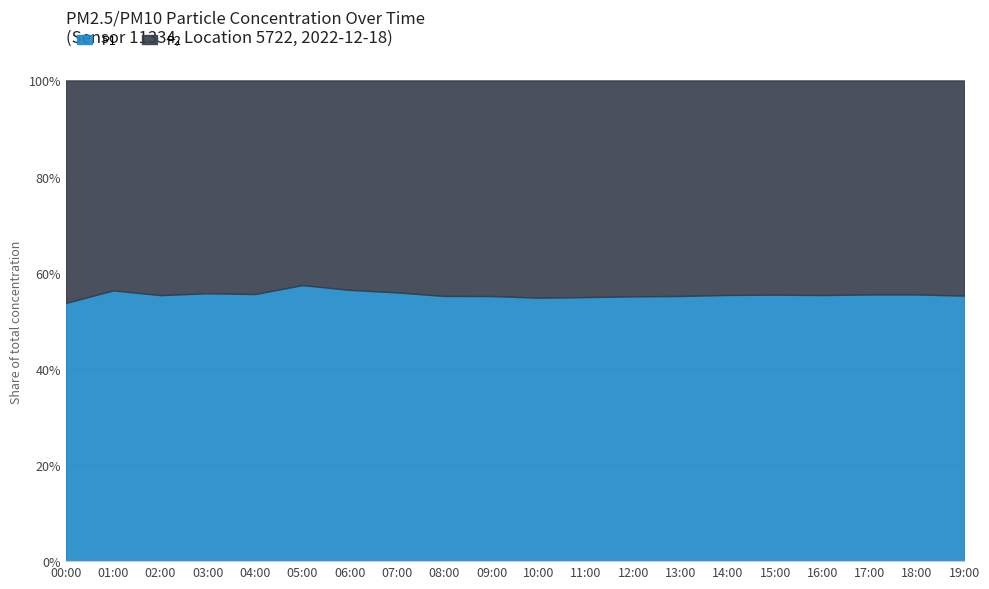

What is the label of the 17th point from the left?

16:00